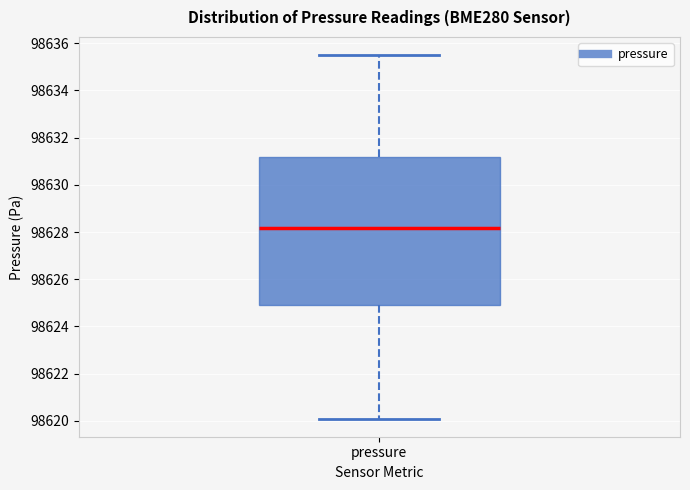

Where is the upper edge of the box for pressure on the y-axis? The values are not printed on the chart, so give them approximately, as read against the axis.

98631.2